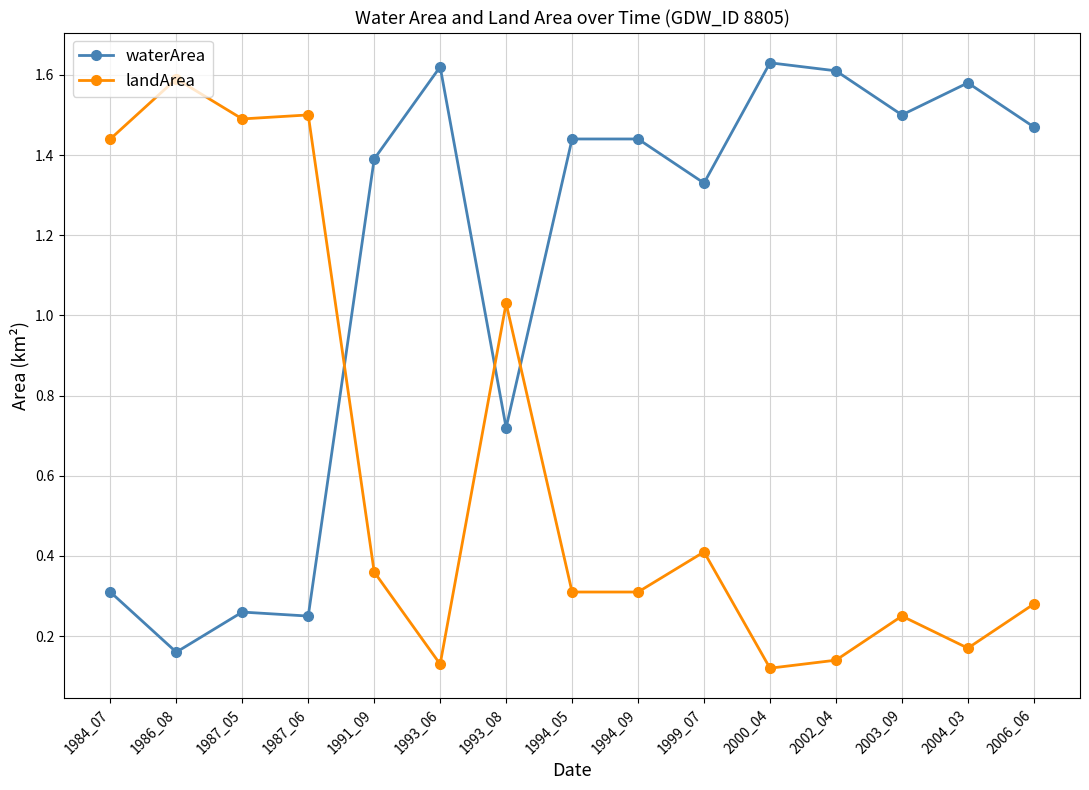

What is the total value across all series at 2006_06?

1.8